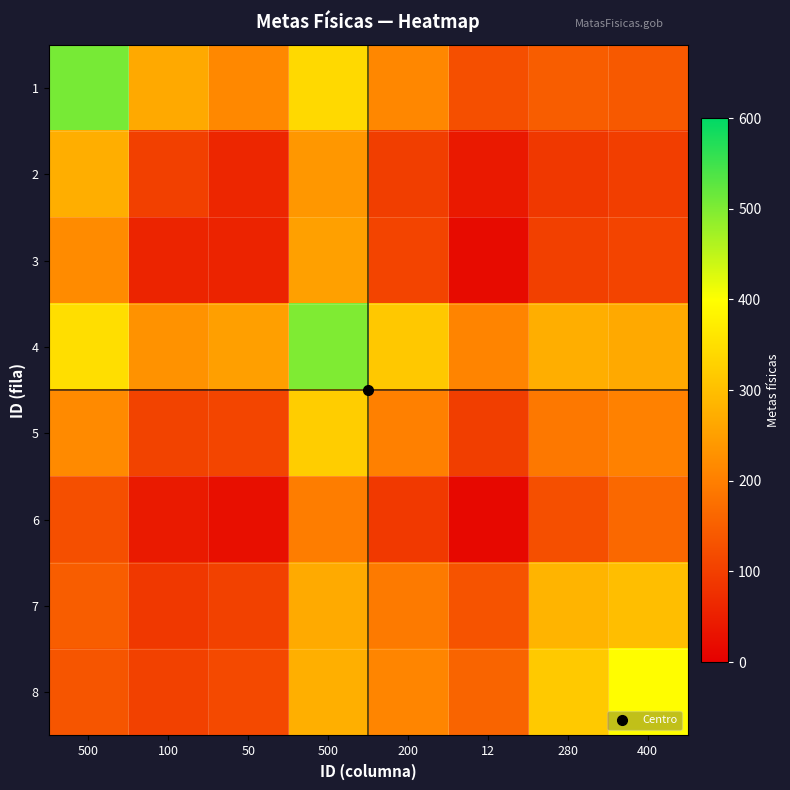

At how many categories does at least one series exceed 294?

5